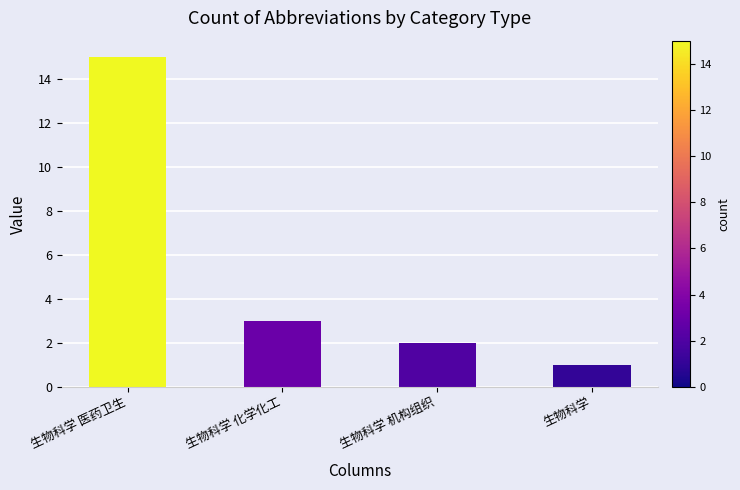

Which label corresponds to the smallest value in the chart?

生物科学